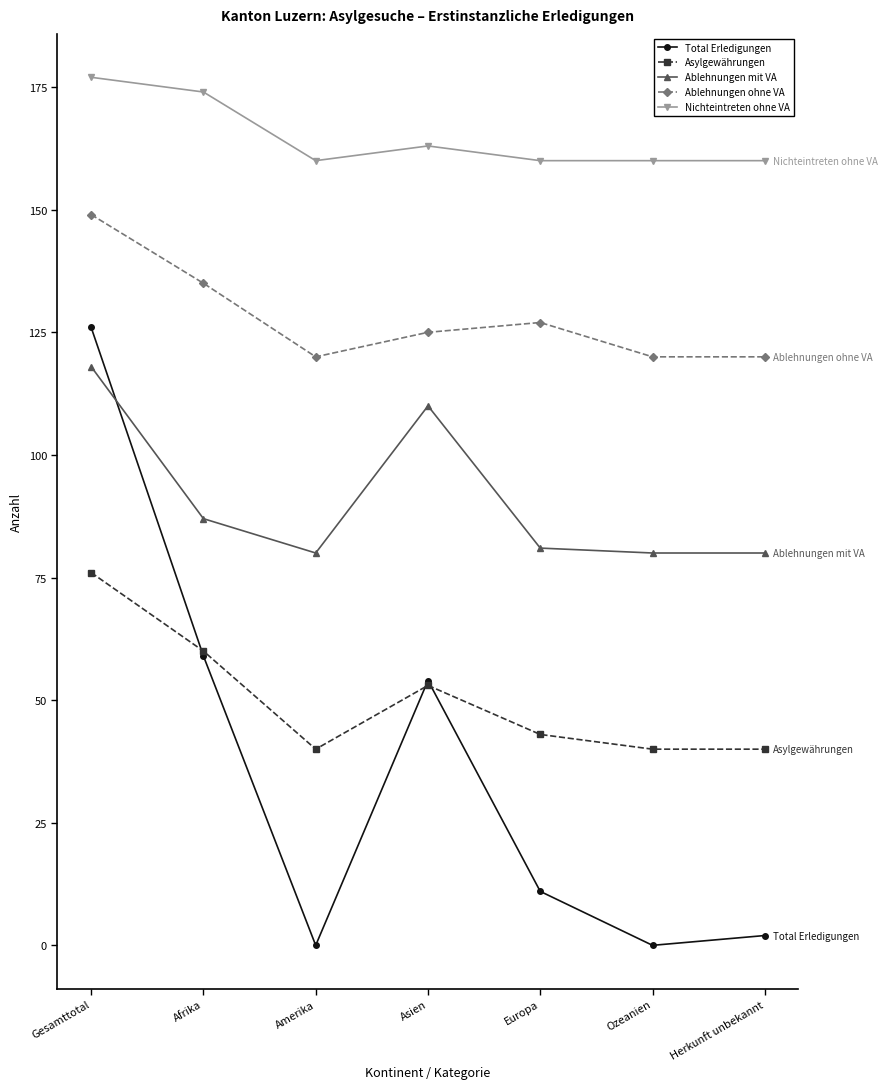

How many categories are shown in the chart?

7